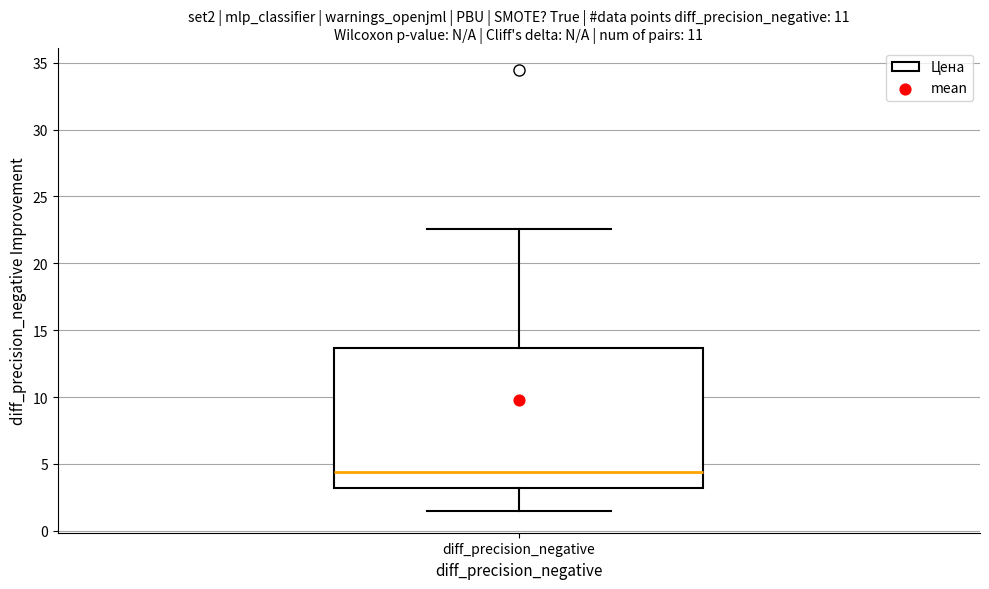

Read this box plot against the y-axis: the position of the median line, the range covered by the box, and the ends of both whiskers. The values are not printed on the chart, so give them approximately, as read against the axis.

median 4.5, box 3.0 to 13.5, whiskers 1.5 to 22.5